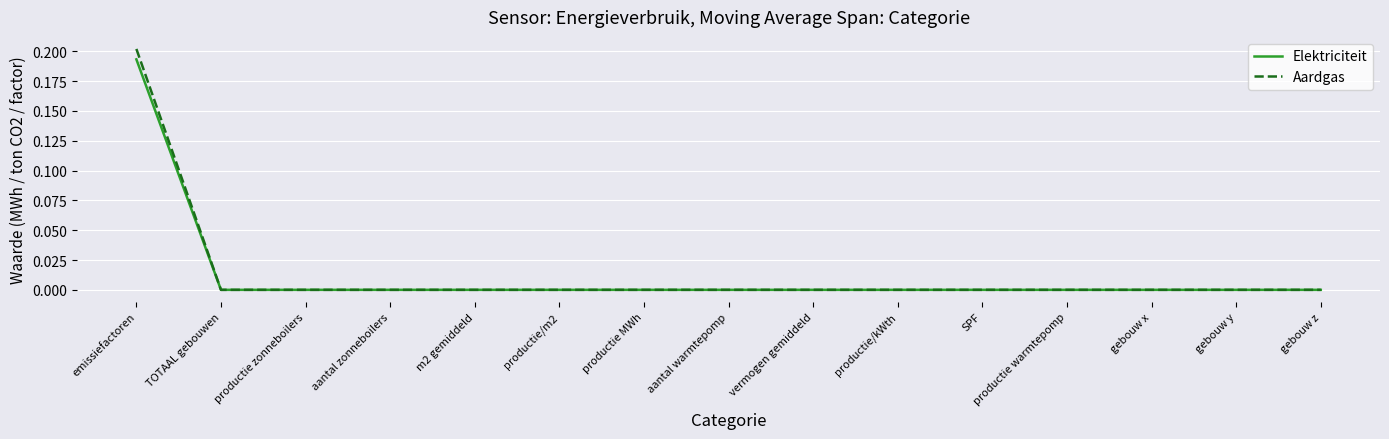

At emissiefactoren, list the series in order from smallest to largest.

Elektriciteit, Aardgas